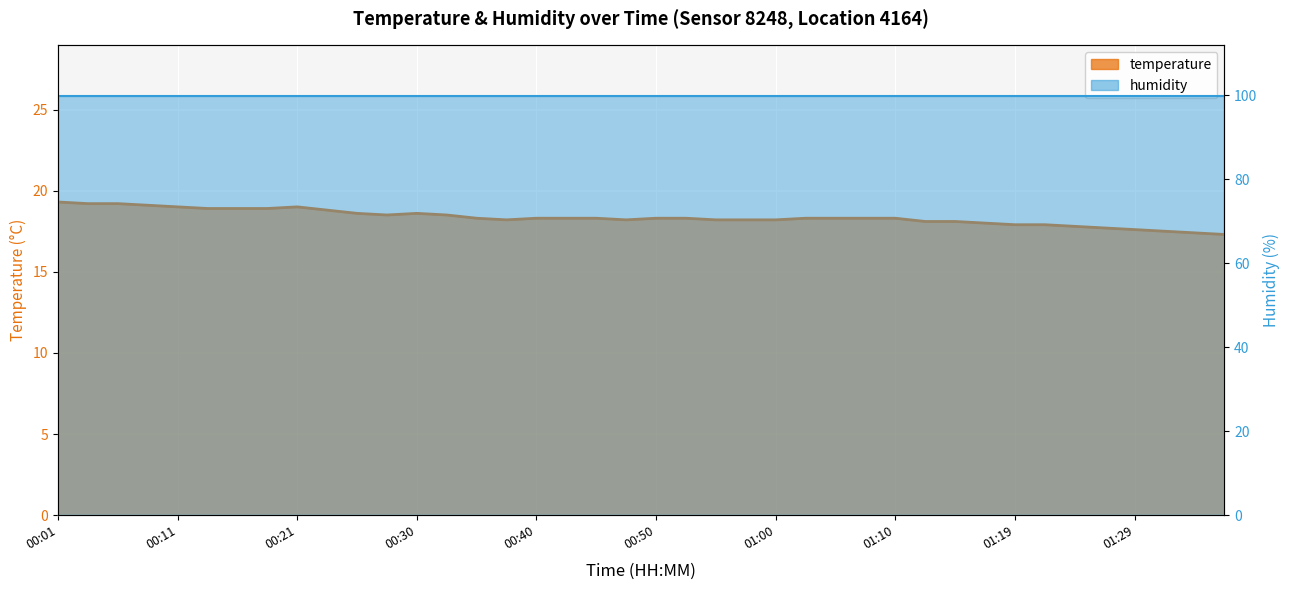

Reading left to right, what are all the values shown in this chart?

19.3	19.2	19.2	19.1	19.0	18.9	18.9	18.9	19.0	18.8	18.6	18.5	18.6	18.5	18.3	18.2	18.3	18.3	18.3	18.2	18.3	18.3	18.2	18.2	18.2	18.3	18.3	18.3	18.3	18.1	18.1	18.0	17.9	17.9	17.8	17.7	17.6	17.5	17.4	17.3